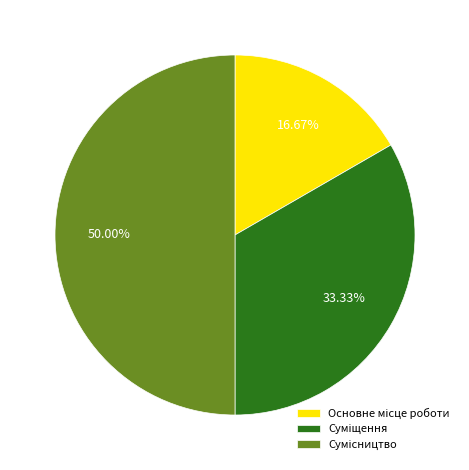

How many slices are in this pie chart?

3